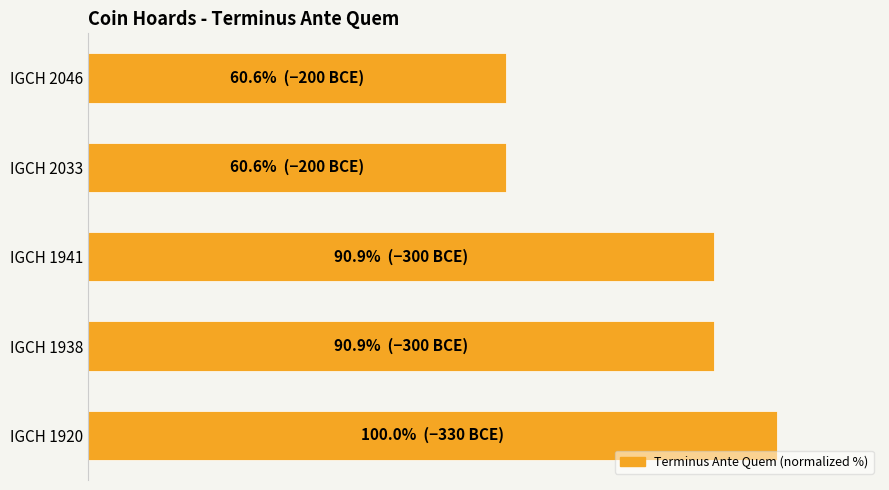

Are the bars horizontal?

Yes